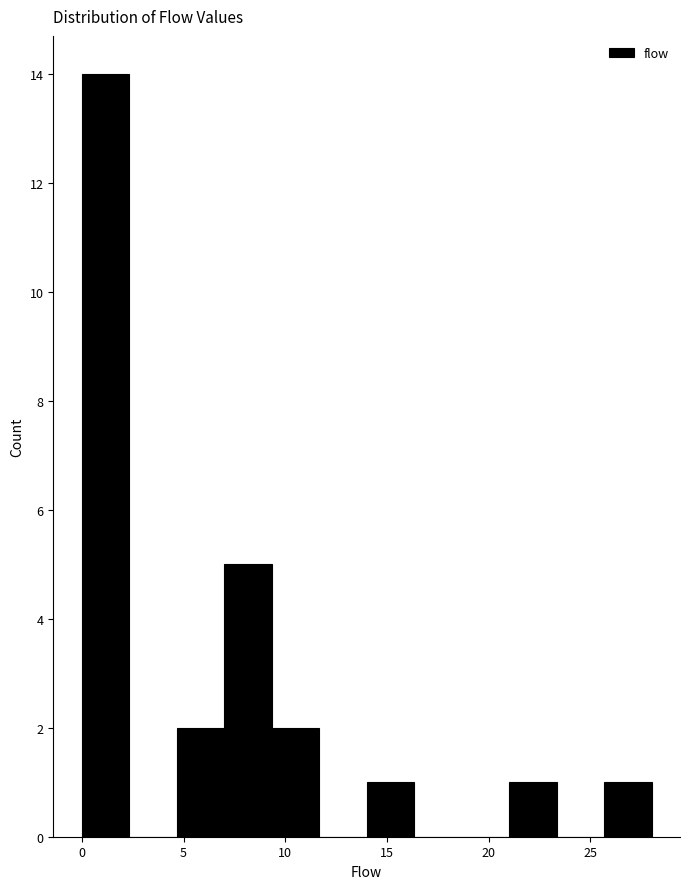

What is the height of the bar covering 4.5 to 7.0 on the x-axis? Neither the bar edges nor the heights are printed on the chart, so give them approximately, as read against the axes.

2